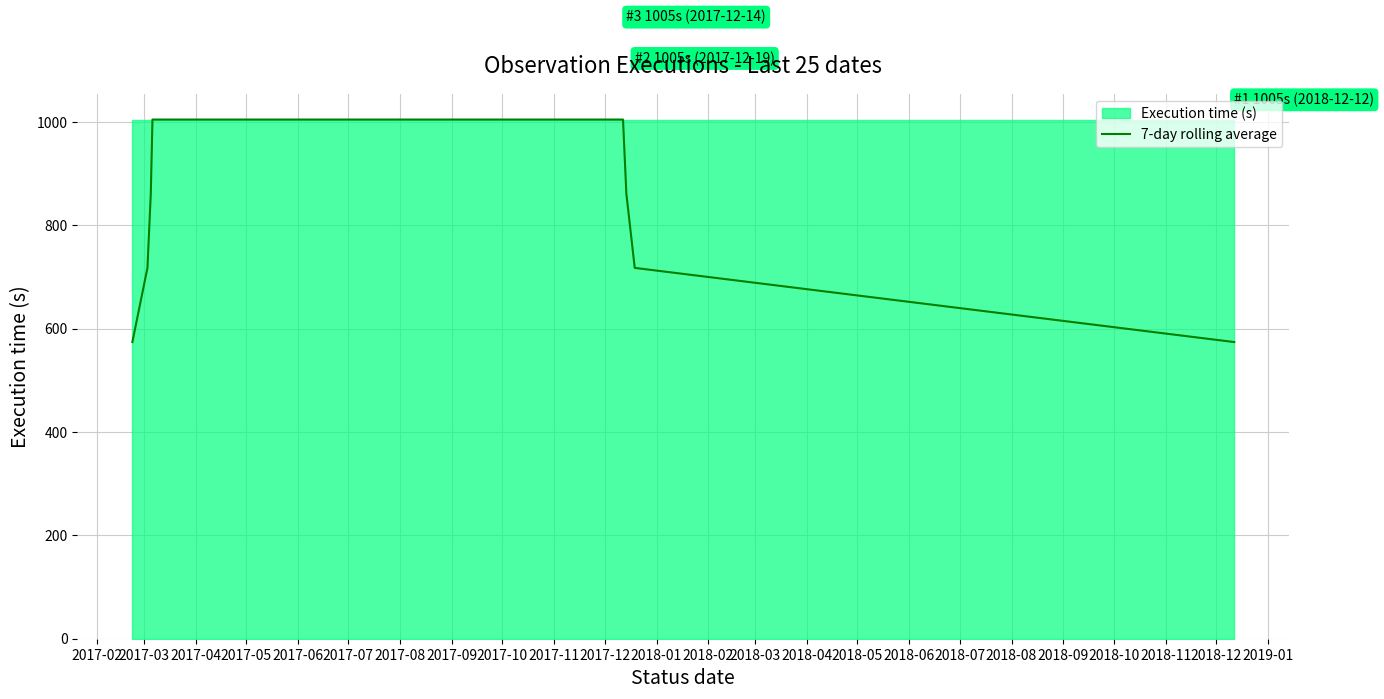

How many categories are shown in the chart?

25